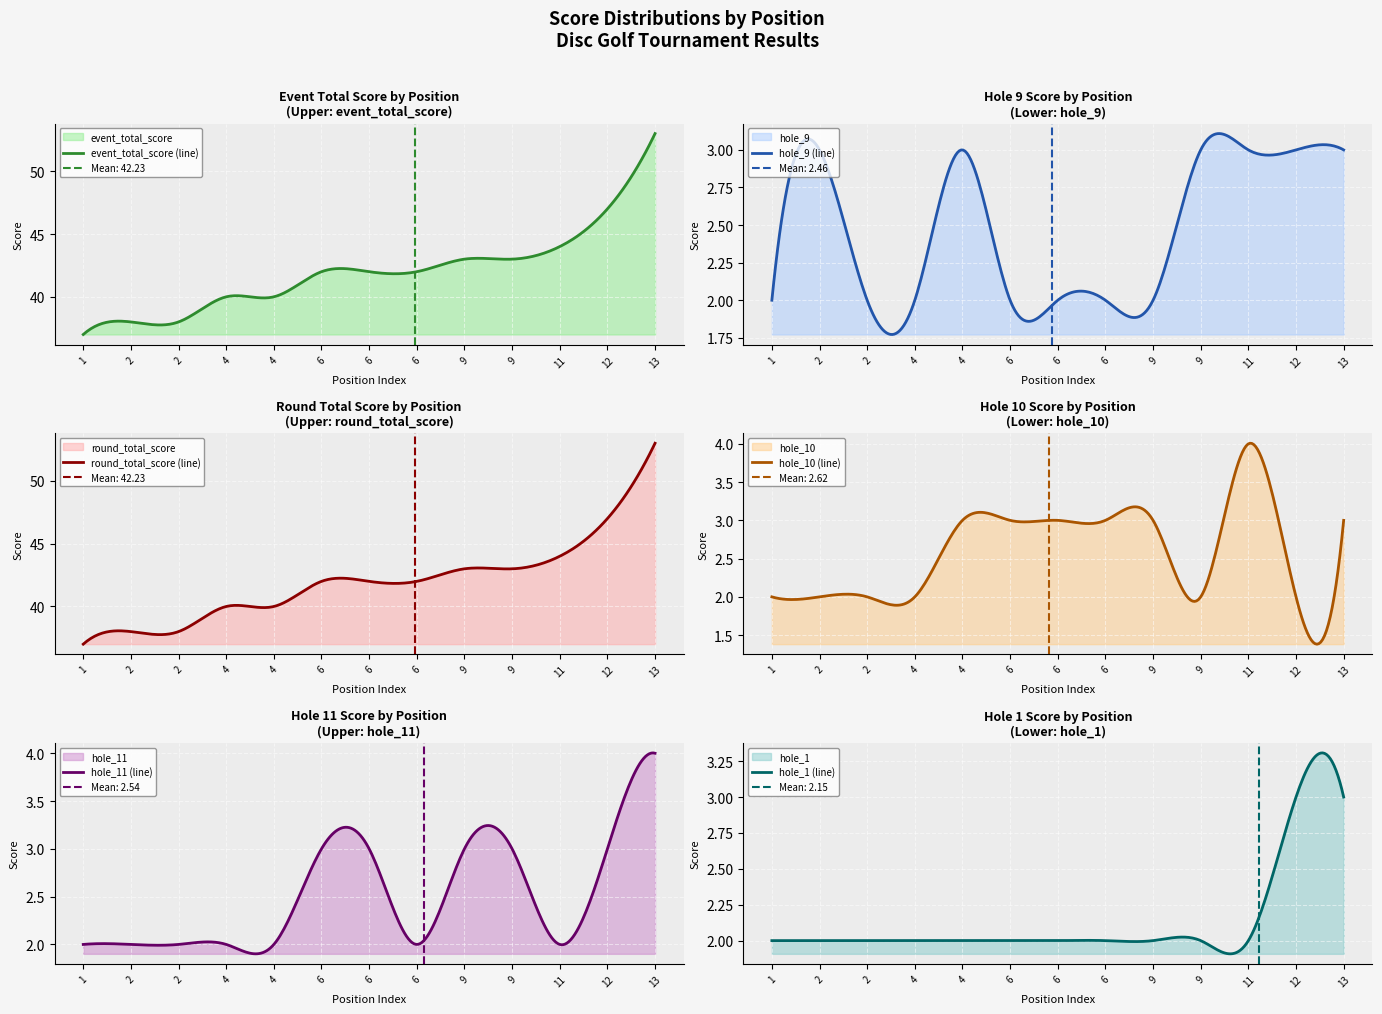

True or false: hole_10 and round_total_score cross at least once.

False